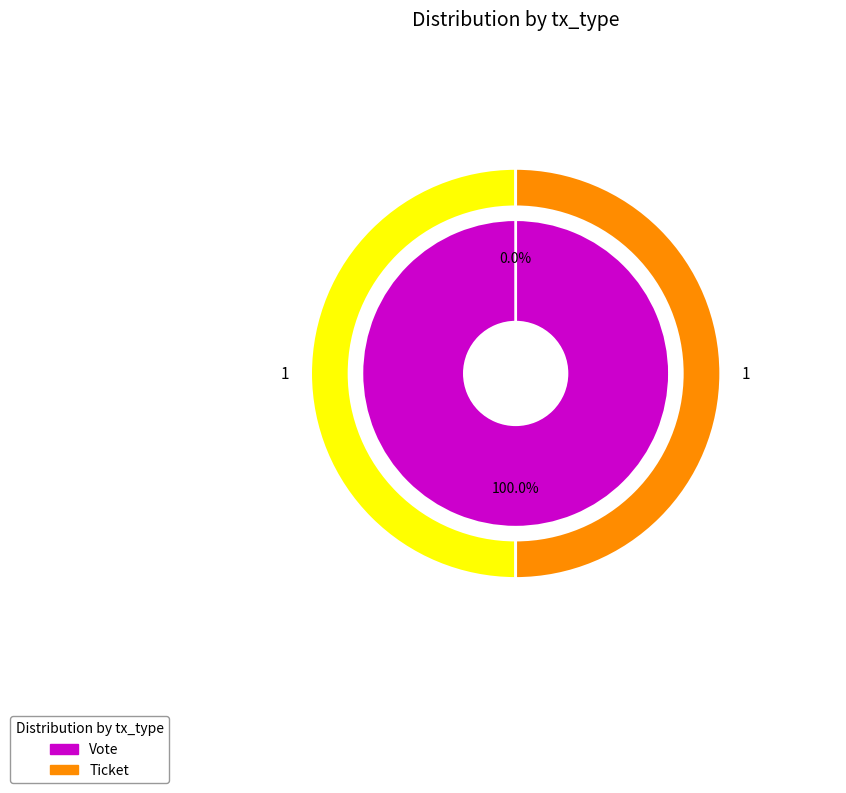

Which has a higher value, Ticket or Vote?

Vote